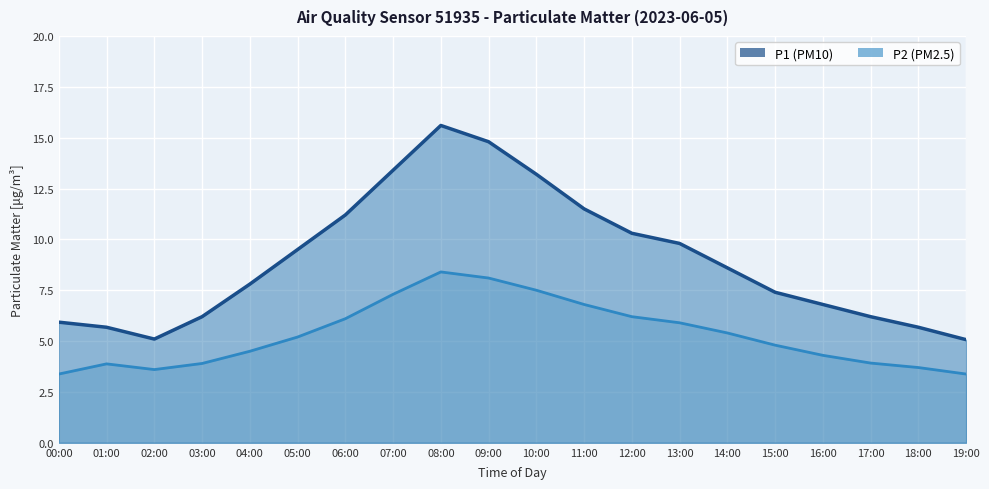

At 15:00, list the series in order from largest to smallest.

P1, P2